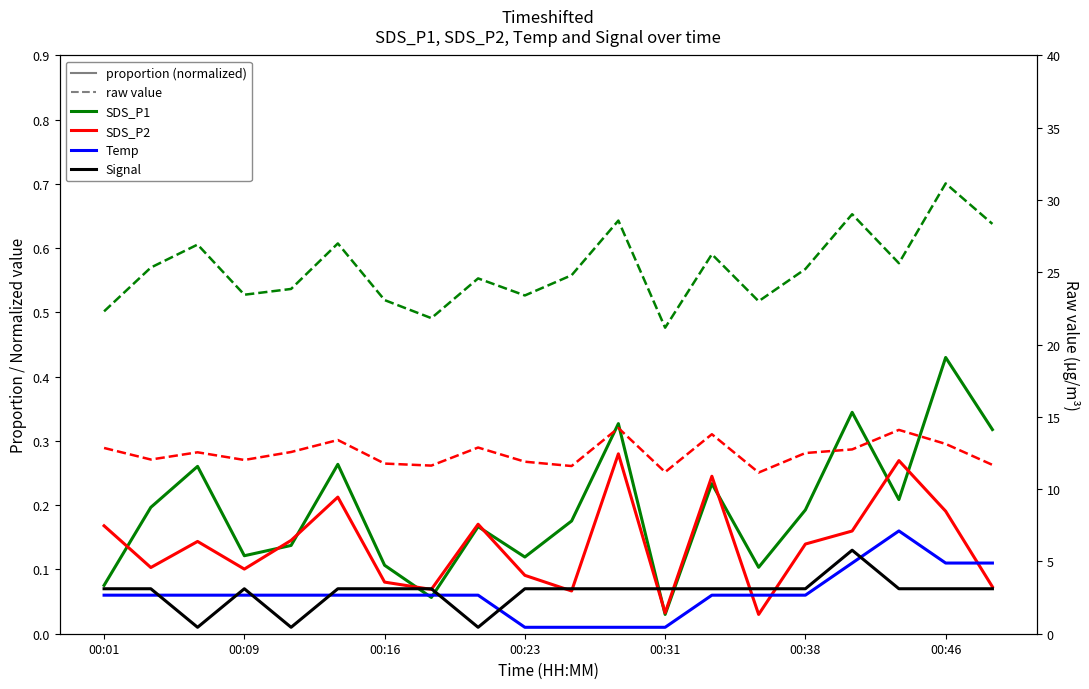

True or false: Signal proportion has more than 0 interior local peaks.

True